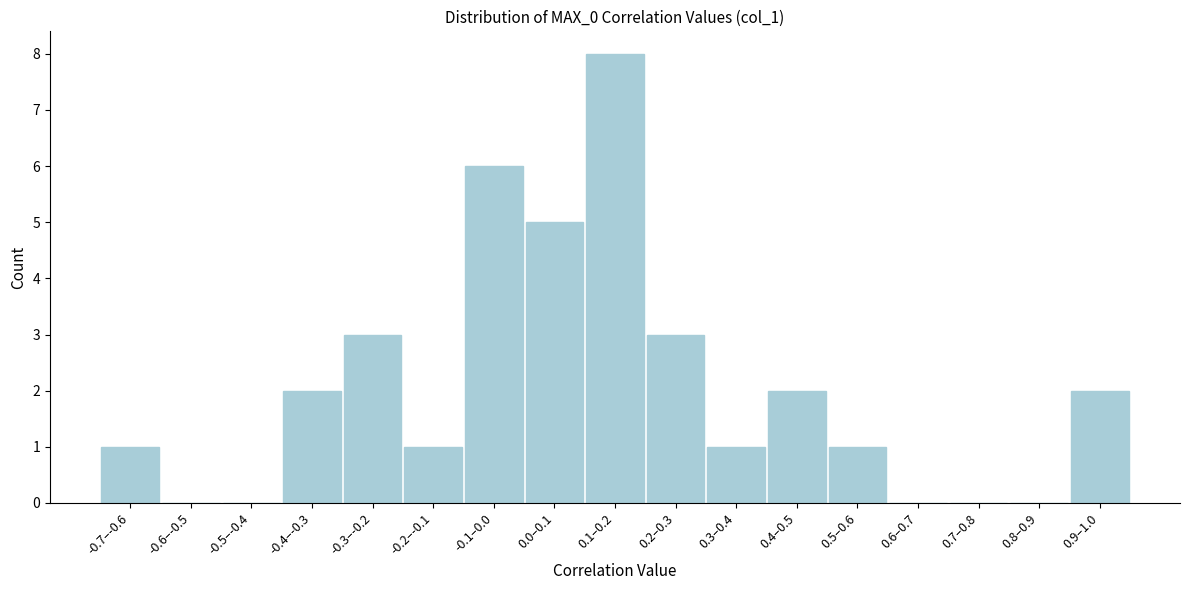

Reading left to right, transcribe all the data shown in this chart.

-0.7–-0.6=1	-0.6–-0.5=0	-0.5–-0.4=0	-0.4–-0.3=2	-0.3–-0.2=3	-0.2–-0.1=1	-0.1–0.0=6	0.0–0.1=5	0.1–0.2=8	0.2–0.3=3	0.3–0.4=1	0.4–0.5=2	0.5–0.6=1	0.6–0.7=0	0.7–0.8=0	0.8–0.9=0	0.9–1.0=2